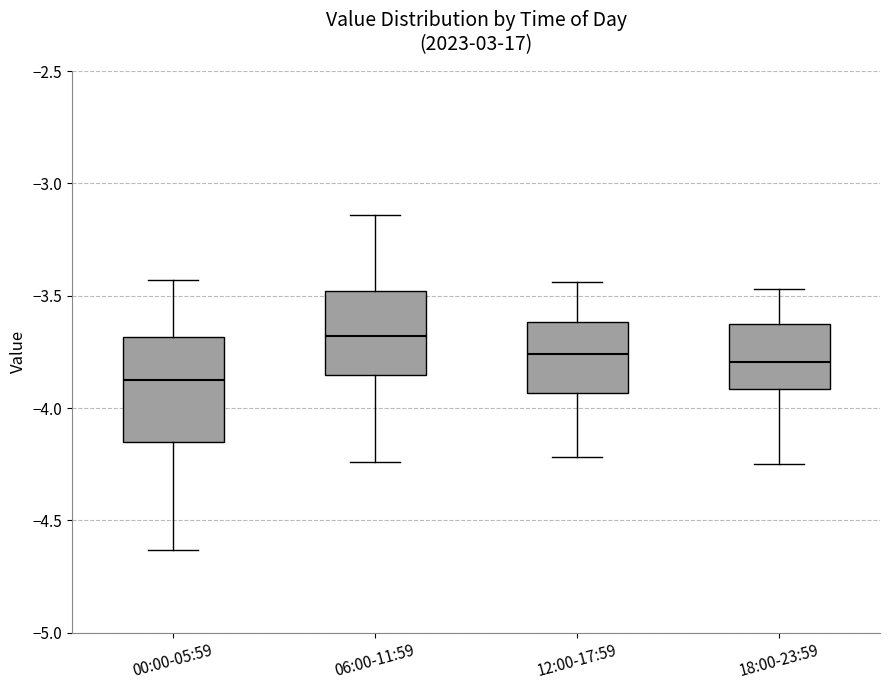

Where does the lower whisker of the box for 12:00-17:59 end on the y-axis? The values are not printed on the chart, so give them approximately, as read against the axis.

-4.20